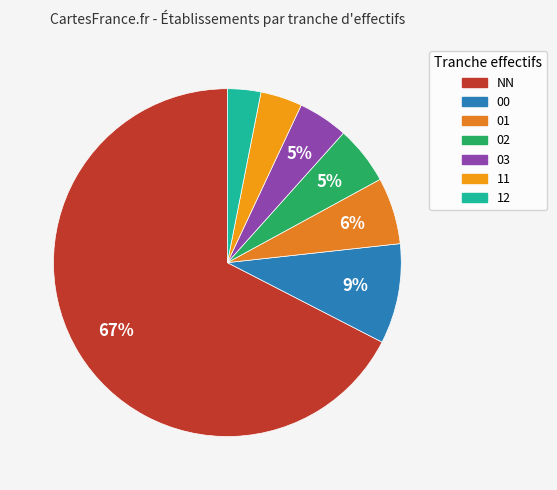

What percentage is the 03 slice, to the nearest percent?

5%